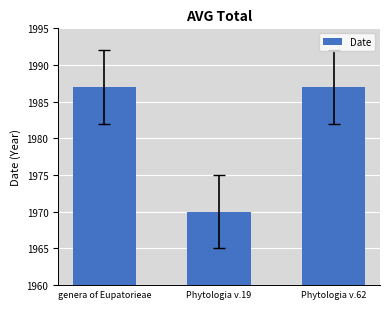

Approximately how many times larger is the value at Phytologia v.62 compared to genera of Eupatorieae?

1.0